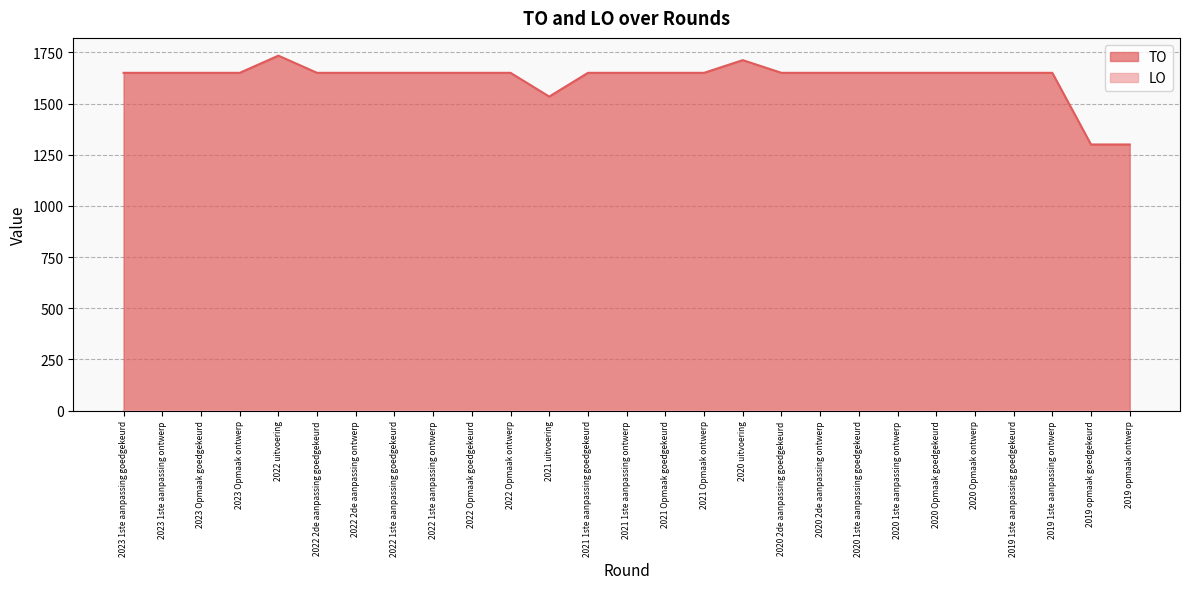

How many series are shown in this chart?

2